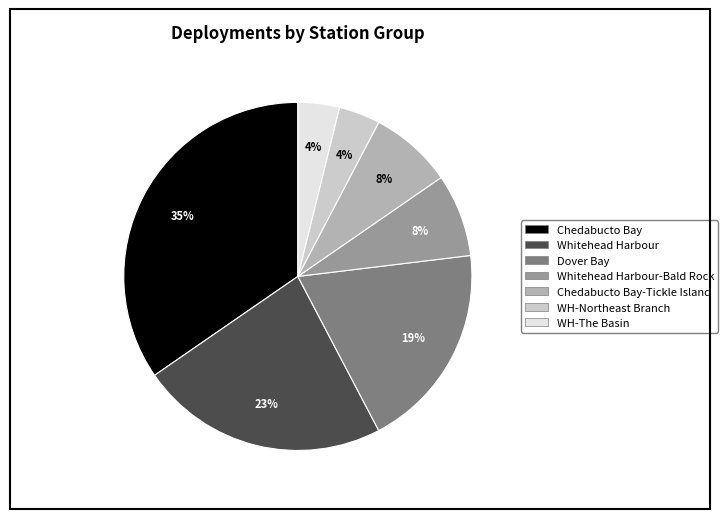

To the nearest percent, what is the average slice percentage?

14%